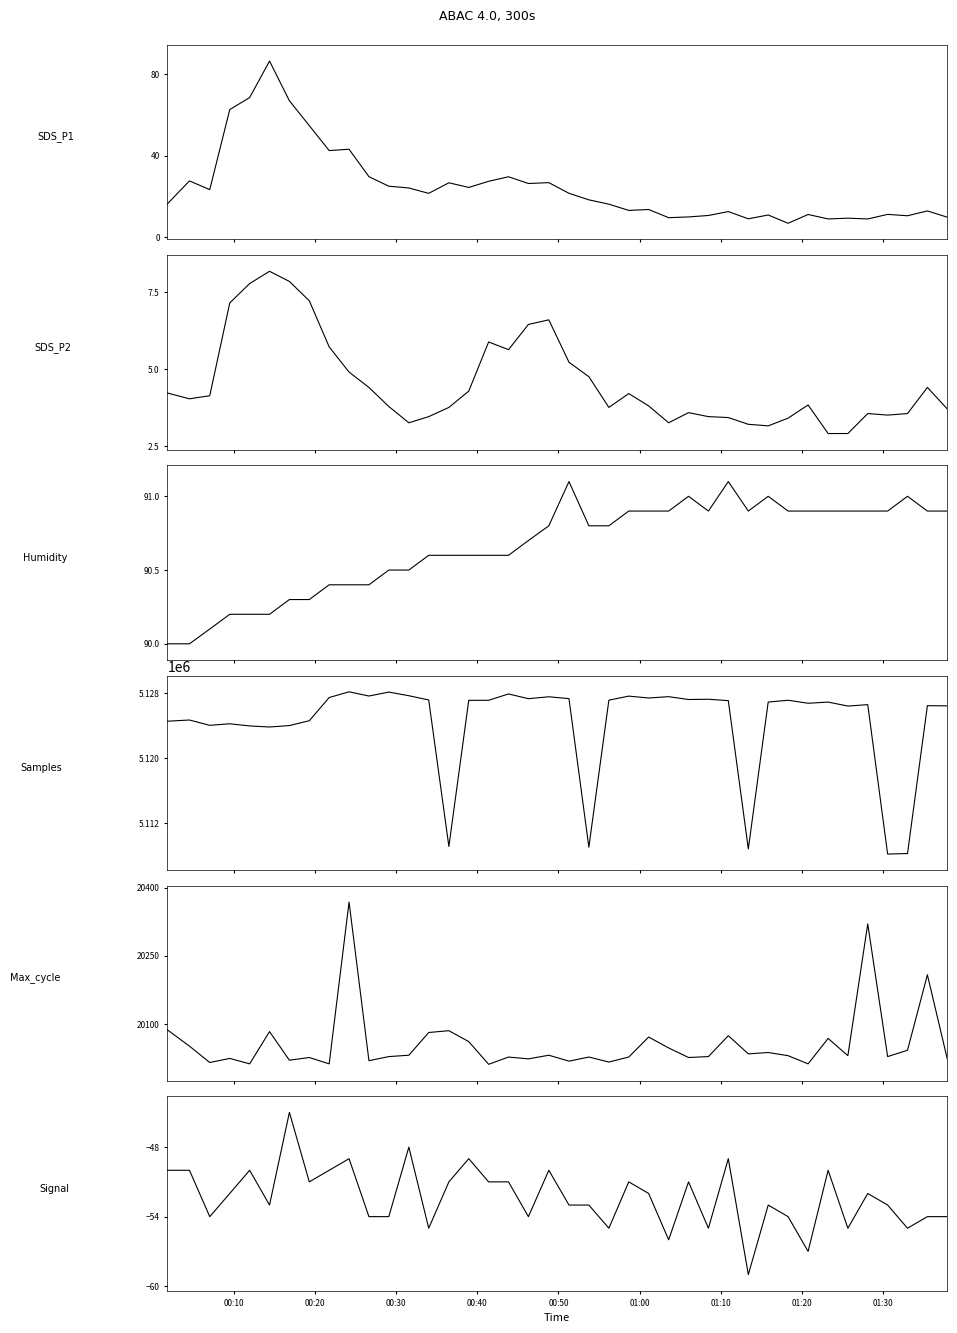

Reading right to left, transcribe all the data shown in this chart.

SDS_P1: 9.9	13.0	10.6	11.3	9.1	9.4	9.1	11.2	7.0	11.0	9.1	12.7	10.8	10.1	9.7	13.7	13.2	16.3	18.4	21.6	26.9	26.4	29.7	27.5	24.5	26.8	21.6	24.2	25.1	29.8	43.2	42.5	54.8	66.9	86.4	68.5	62.6	23.4	27.7	16.4
SDS_P2: 3.7	4.4	3.5	3.5	3.5	2.9	2.9	3.8	3.4	3.1	3.2	3.4	3.5	3.6	3.2	3.8	4.2	3.8	4.8	5.2	6.6	6.5	5.6	5.9	4.3	3.8	3.5	3.2	3.8	4.4	4.9	5.7	7.2	7.8	8.2	7.8	7.2	4.1	4.0	4.2
Humidity: 90.9	90.9	91.0	90.9	90.9	90.9	90.9	90.9	90.9	91.0	90.9	91.1	90.9	91.0	90.9	90.9	90.9	90.8	90.8	91.1	90.8	90.7	90.6	90.6	90.6	90.6	90.6	90.5	90.5	90.4	90.4	90.4	90.3	90.3	90.2	90.2	90.2	90.1	90.0	90.0
Samples: 5126442.0	5126468.0	5108307.0	5108241.0	5126593.0	5126419.0	5126908.0	5126761.0	5127133.0	5126910.0	5108877.0	5127084.0	5127255.0	5127223.0	5127572.0	5127410.0	5127639.0	5127144.0	5109084.0	5127332.0	5127558.0	5127324.0	5127905.0	5127129.0	5127122.0	5109173.0	5127168.0	5127688.0	5128137.0	5127651.0	5128168.0	5127465.0	5124616.0	5124022.0	5123845.0	5123979.0	5124241.0	5124052.0	5124706.0	5124557.0
Max_cycle: 20023.0	20208.0	20042.0	20028.0	20320.0	20030.0	20068.0	20012.0	20030.0	20037.0	20034.0	20074.0	20028.0	20026.0	20047.0	20071.0	20027.0	20016.0	20027.0	20018.0	20031.0	20023.0	20027.0	20011.0	20061.0	20085.0	20081.0	20031.0	20028.0	20019.0	20368.0	20012.0	20026.0	20020.0	20083.0	20012.0	20024.0	20015.0	20051.0	20087.0
Signal: -54.0	-54.0	-55.0	-53.0	-52.0	-55.0	-50.0	-57.0	-54.0	-53.0	-59.0	-49.0	-55.0	-51.0	-56.0	-52.0	-51.0	-55.0	-53.0	-53.0	-50.0	-54.0	-51.0	-51.0	-49.0	-51.0	-55.0	-48.0	-54.0	-54.0	-49.0	-50.0	-51.0	-45.0	-53.0	-50.0	-52.0	-54.0	-50.0	-50.0